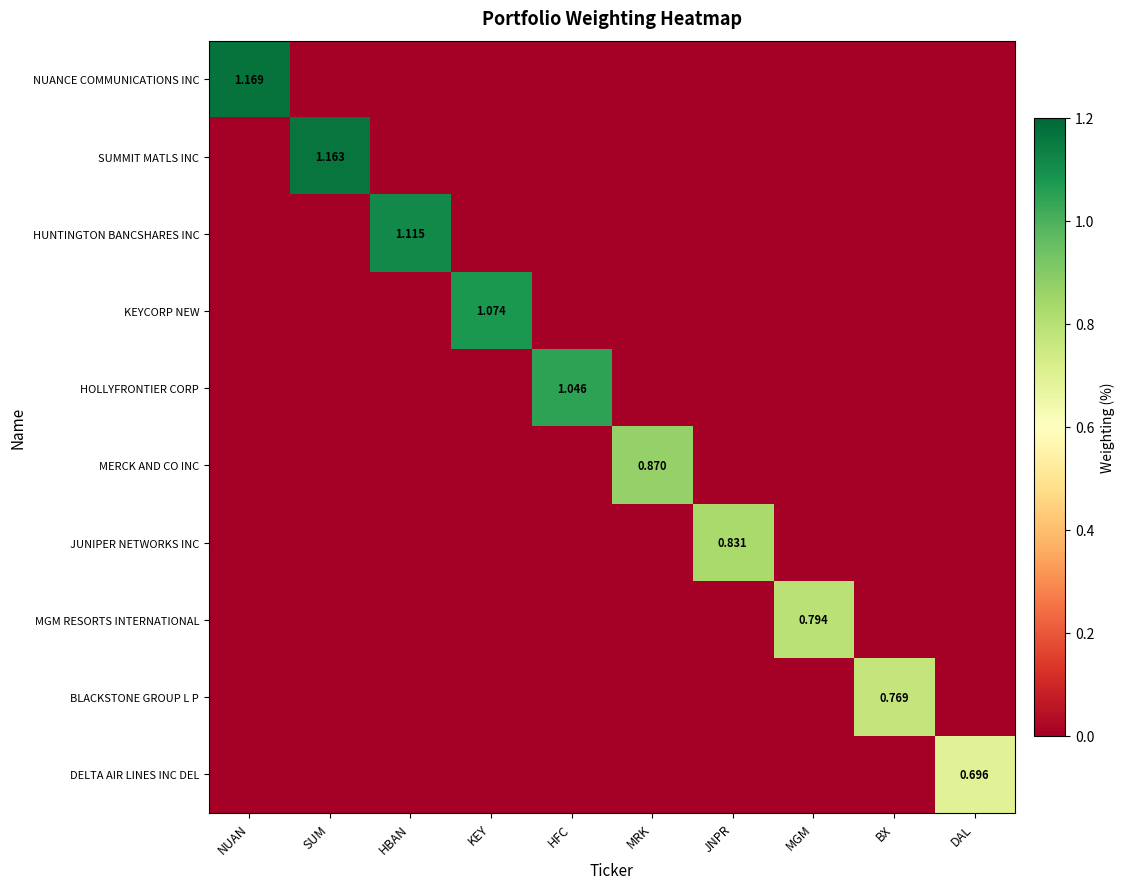

Between NUAN and DAL, which series saw the biggest shift?

NUANCE COMMUNICATIONS INC